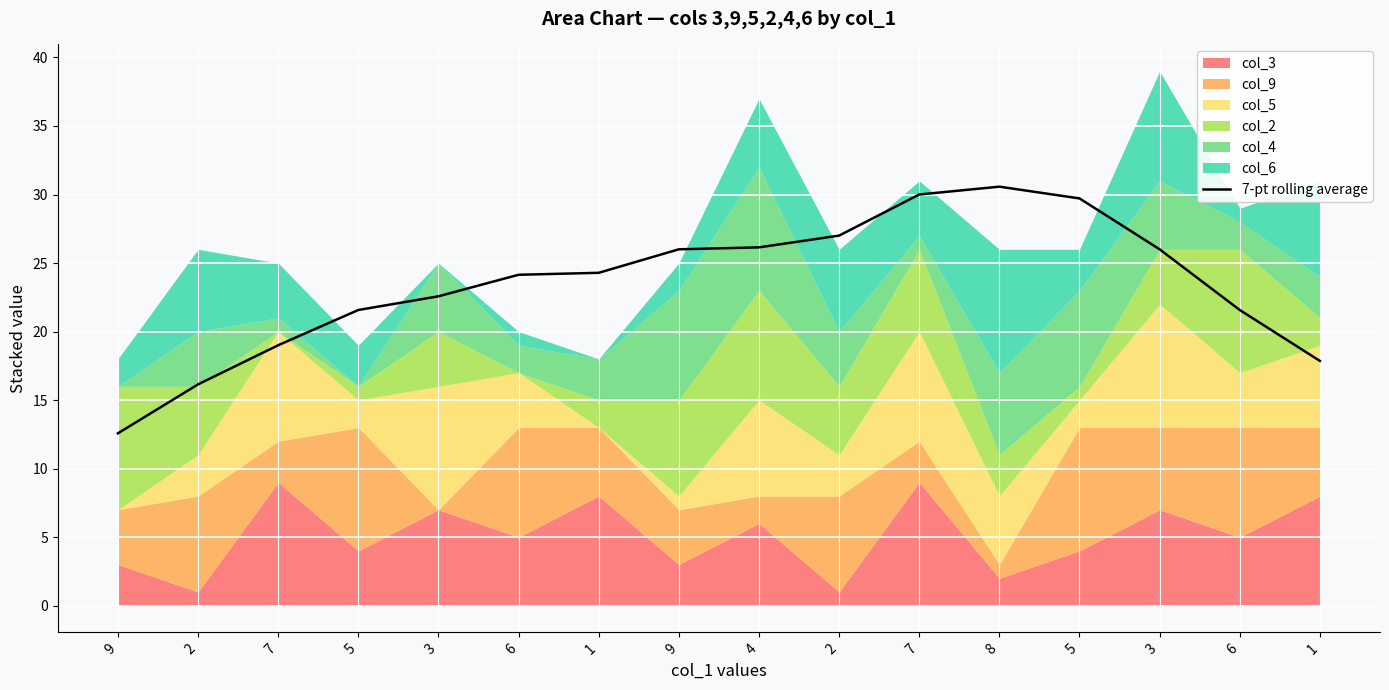

What is the label of the 7th point from the right?

2